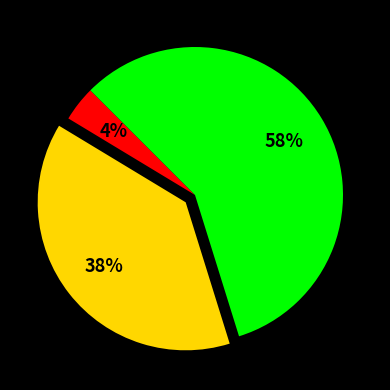

How many segments does this pie chart have?

3